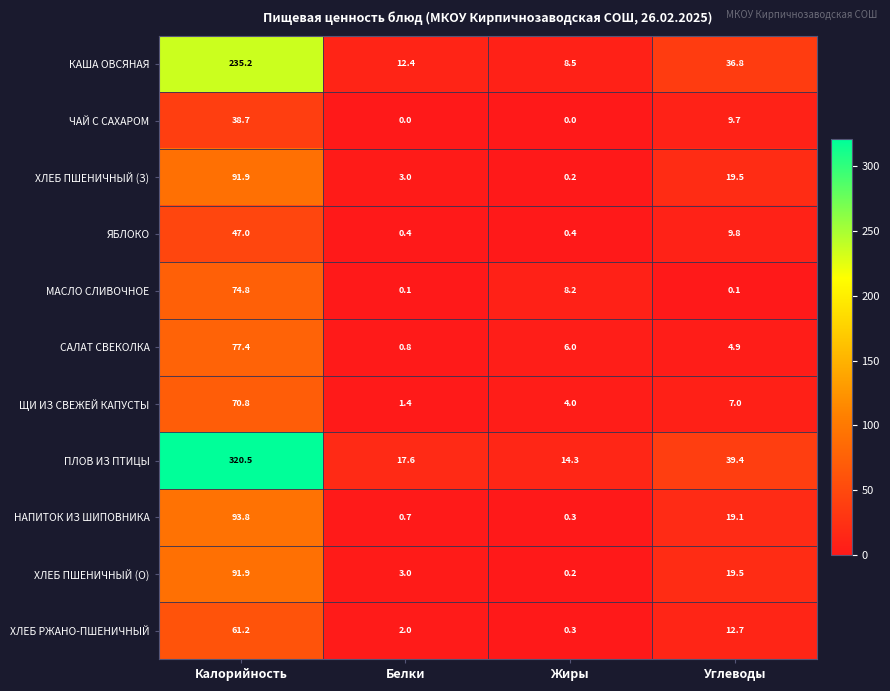

What is the total value across all series at Белки?

41.4